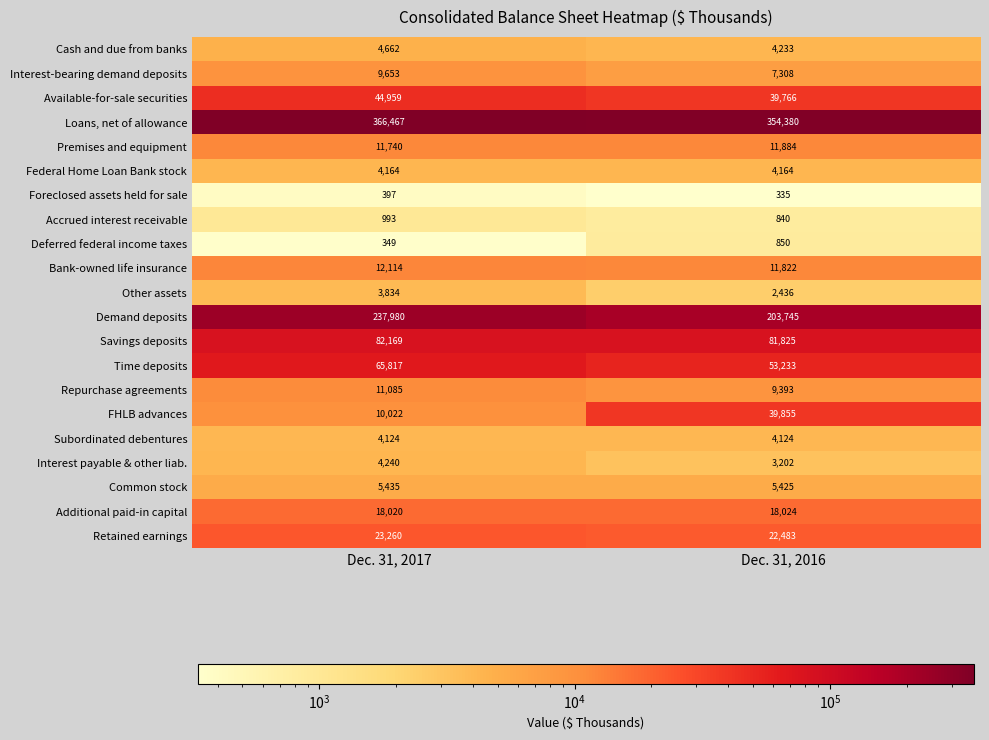

What is the maximum value shown in the chart?

366467